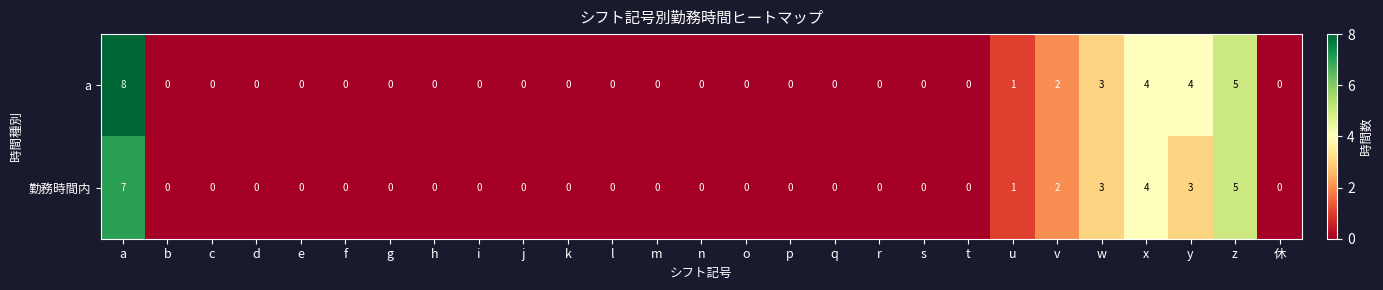

What is the sum of all 勤務時間内 values?

25